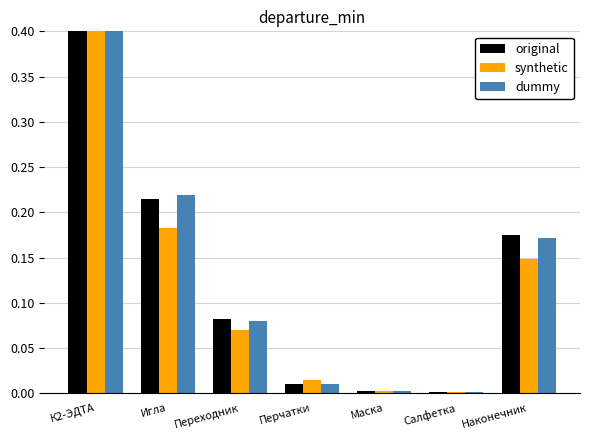

What is the label of the 2nd bar from the left?

Игла